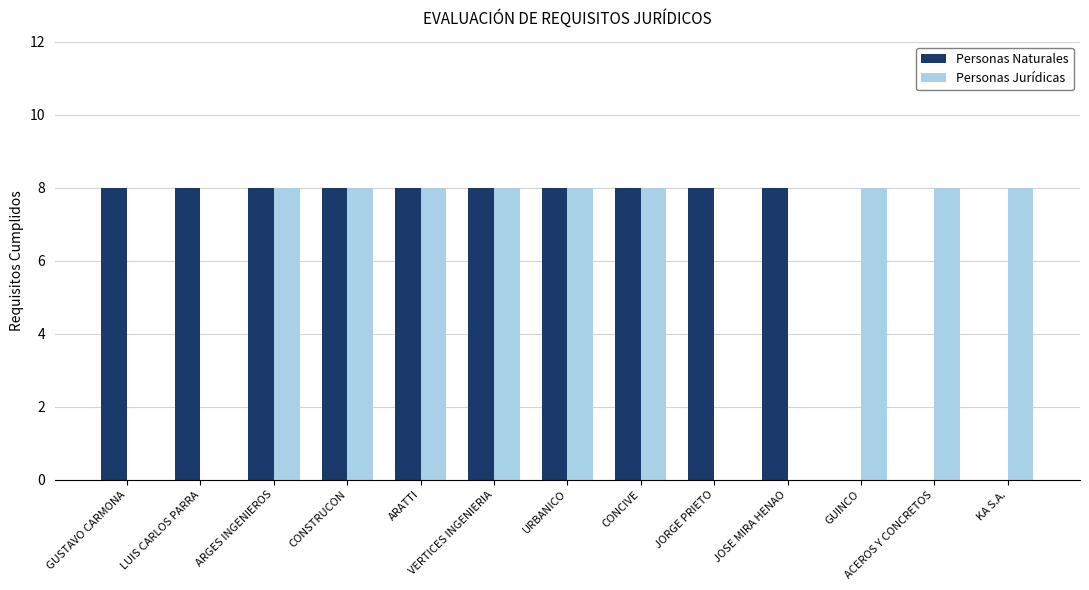

Between GUSTAVO CARMONA and CONSTRUCON, which series saw the biggest shift?

Personas Jurídicas